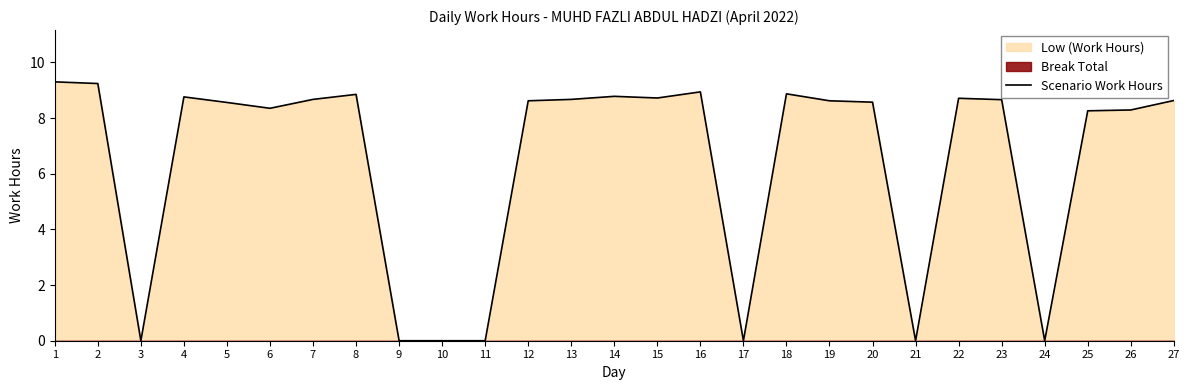

Does the chart have visible grid lines?

No